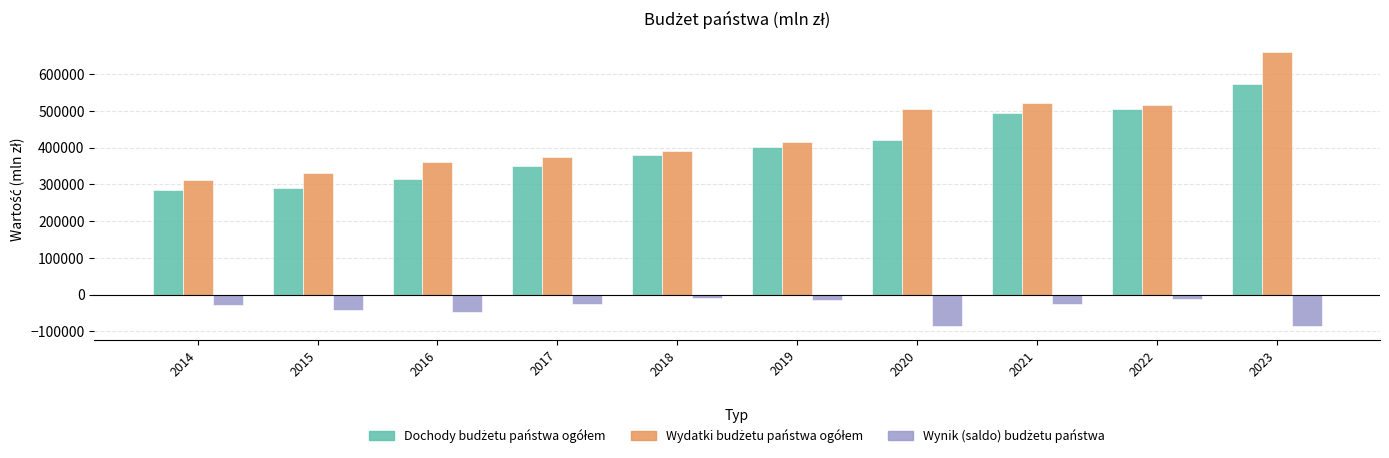

What is the difference between the highest and lowest values at 2014?

341496.3